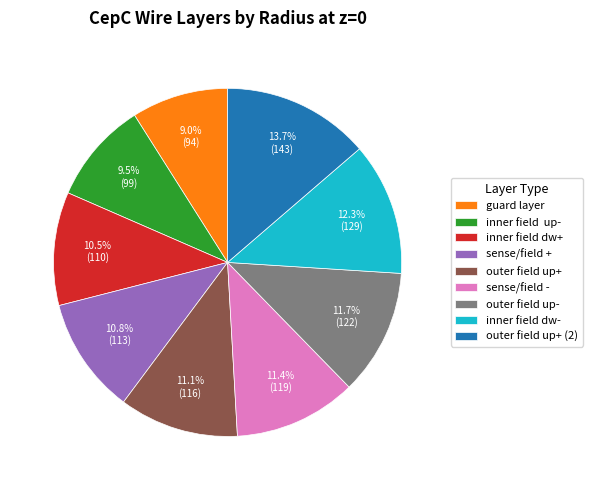

Does any single category account for the majority?

No